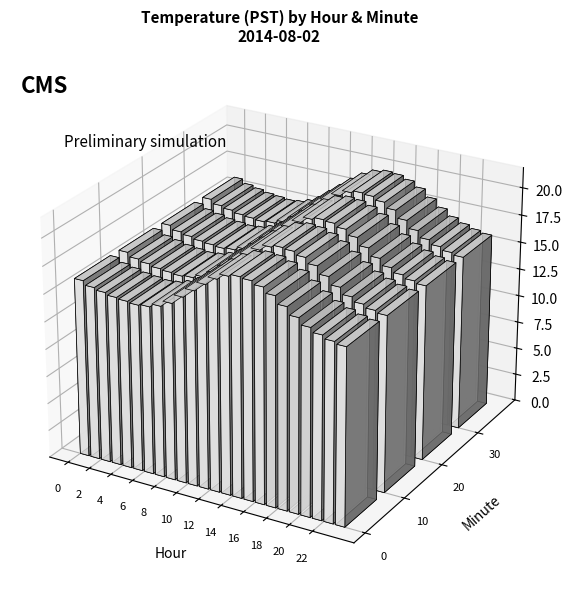

Read the value at 3.

16.4